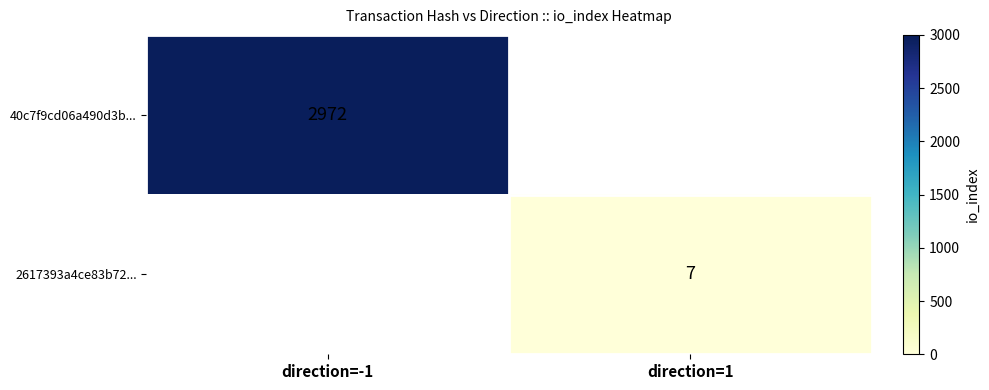

What is the smallest value displayed?

7.0